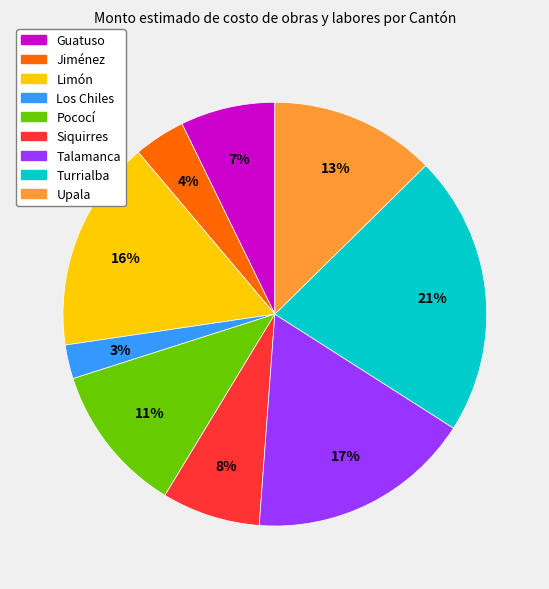

Does Guatuso represent more than half of the total?

No